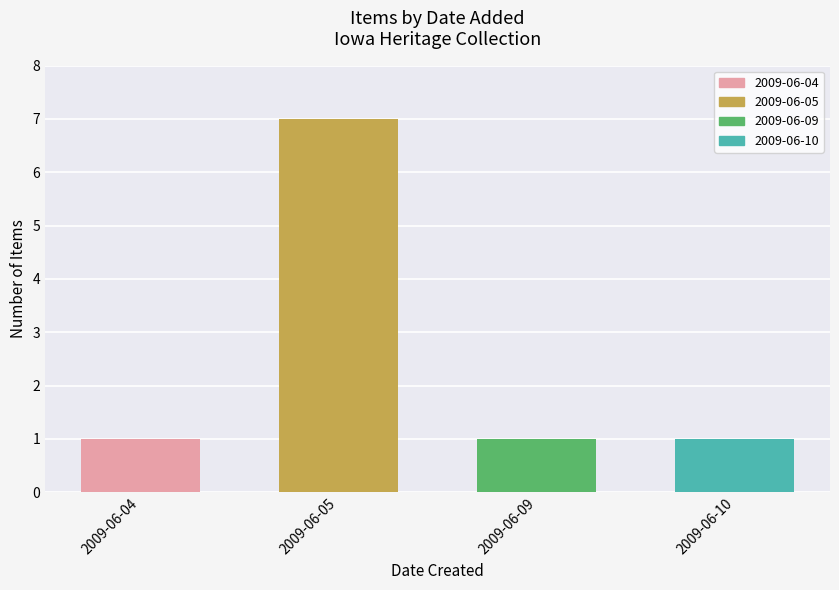

Count the number of categories in the chart.

4